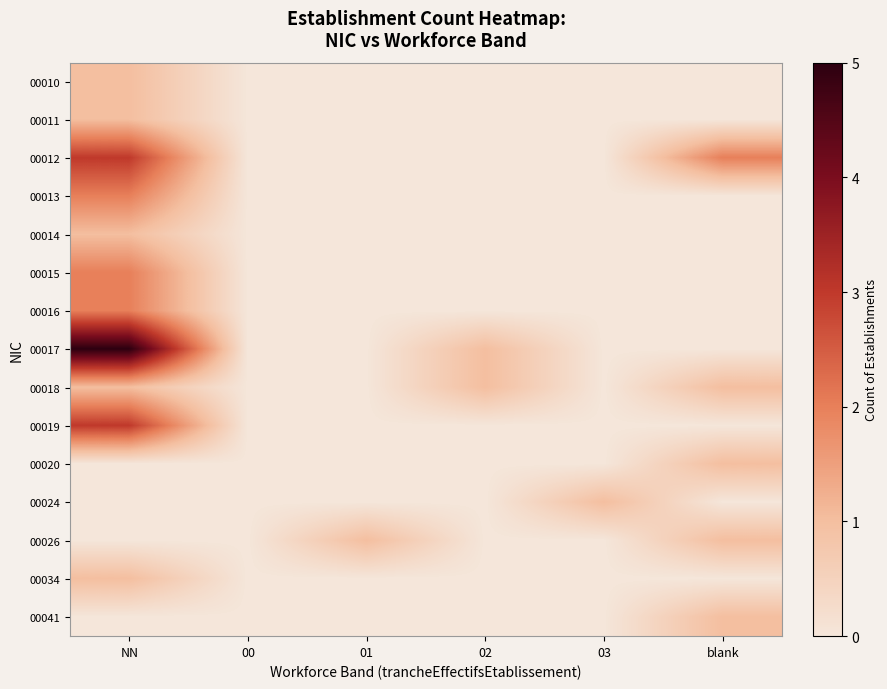

How many distinct data groups are displayed?

15